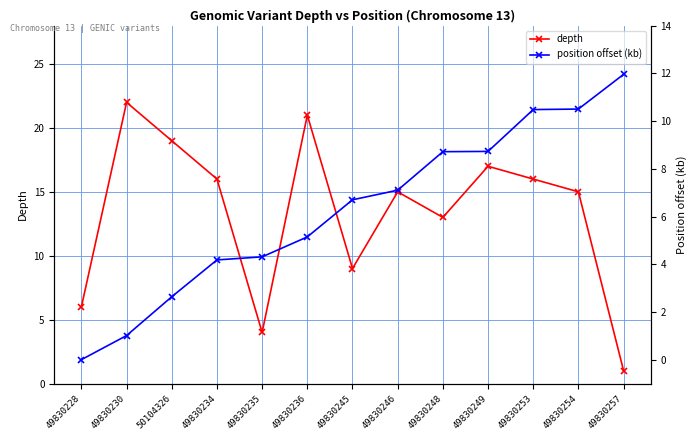

What is the label of the 11th point from the right?

50104326